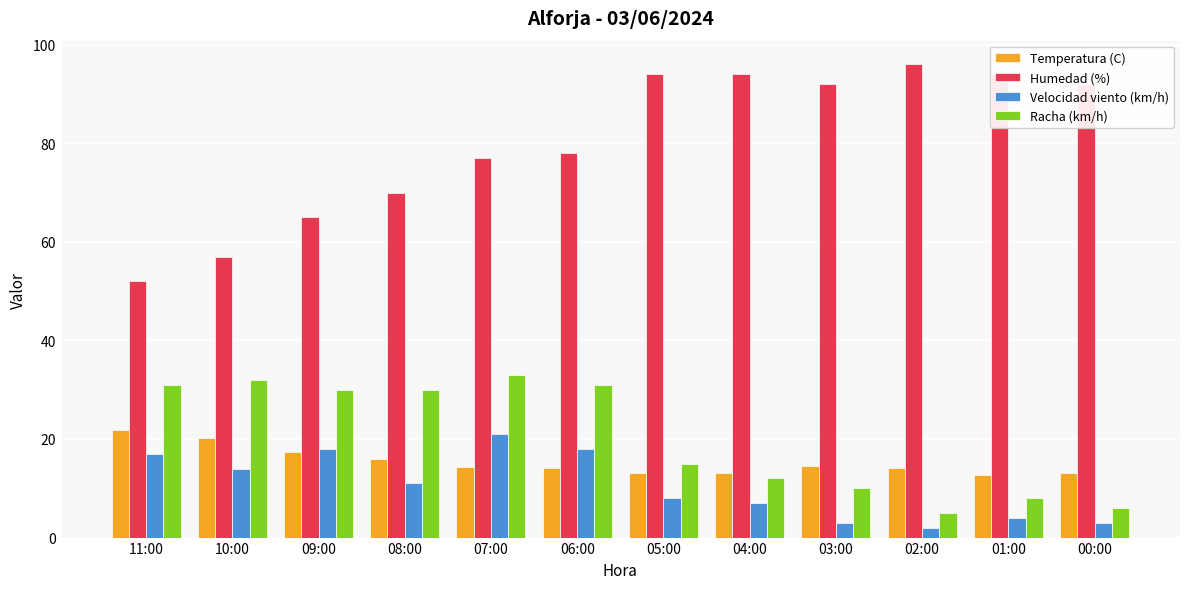

Is the value of Velocidad viento (km/h) at 06:00 greater than the value of Racha (km/h) at 09:00?

No